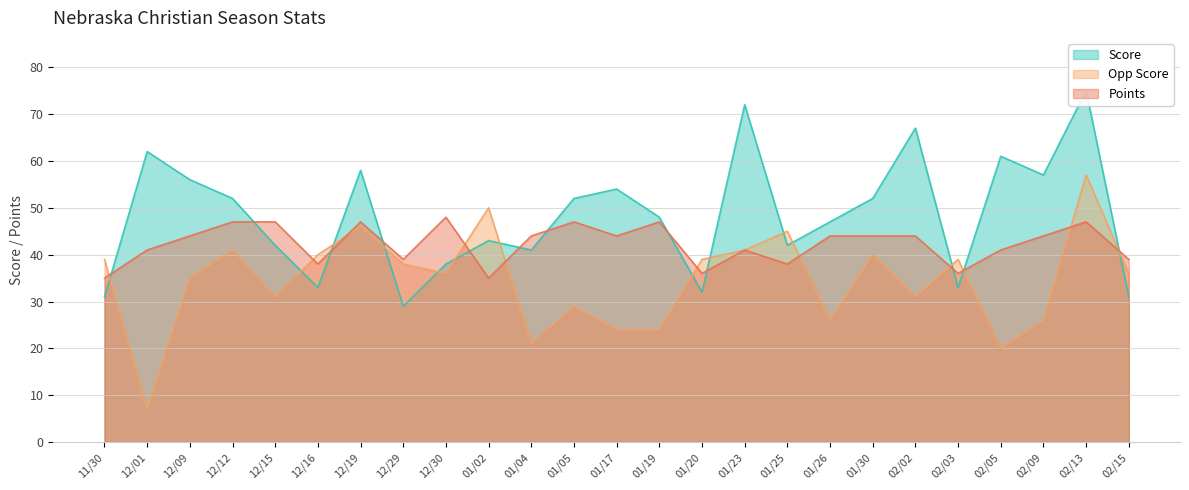

What is the difference between the Points values at 12/29 and 02/02?

5